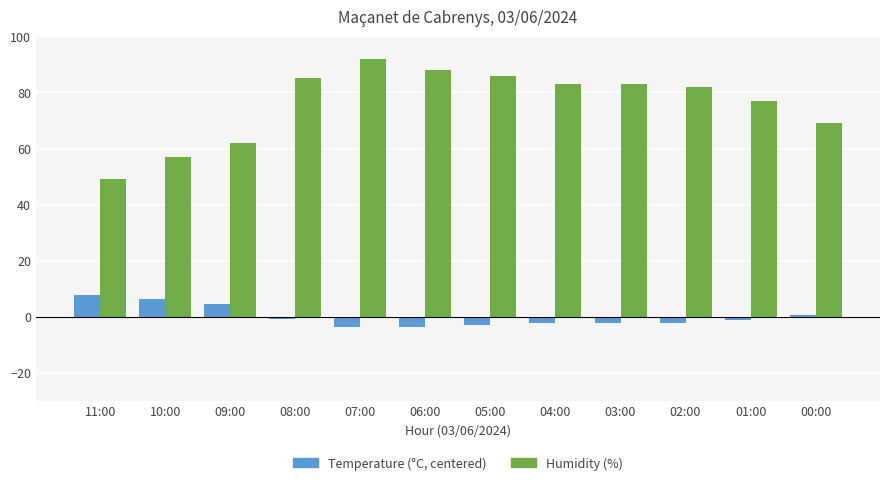

Is the value of Humidity (%) at 06:00 greater than the value of Temperature (°C, centered) at 08:00?

Yes